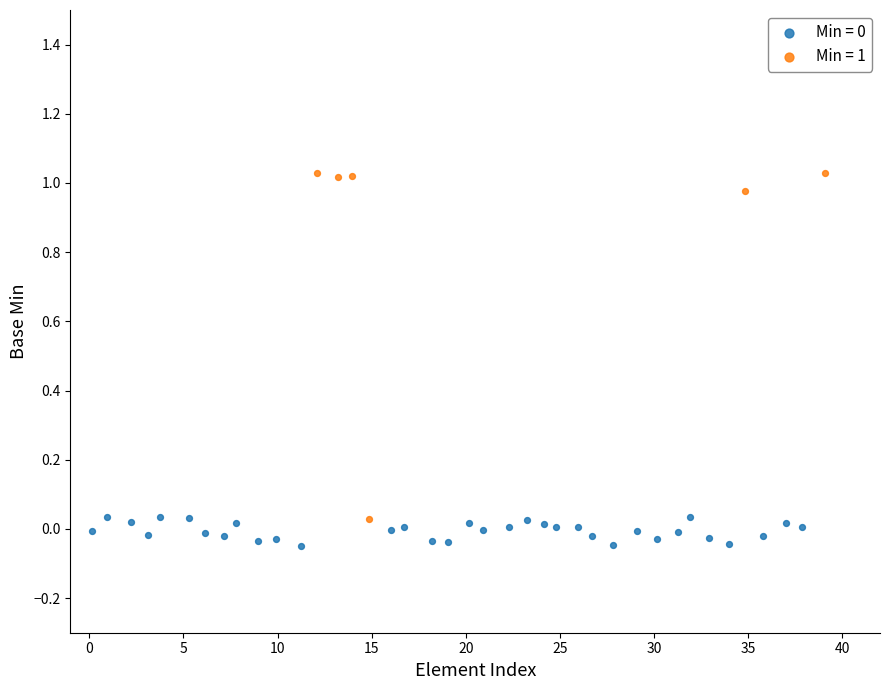

Which series reaches the maximum Y coordinate?

Min = 1